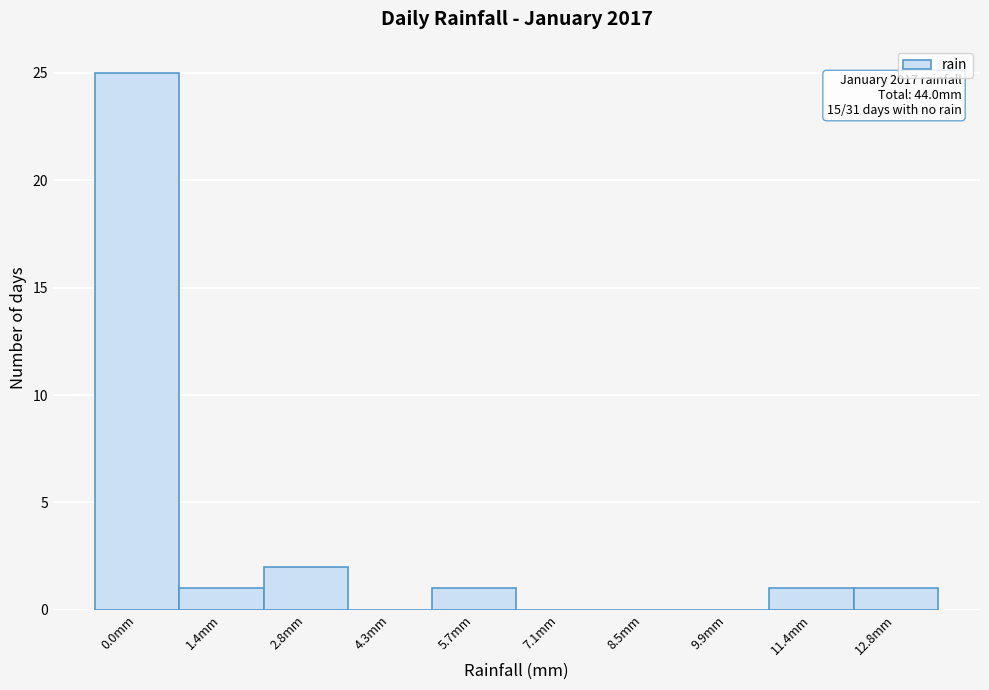

Reading left to right, what are all the values shown in this chart?

0.0mm=25	1.4mm=1	2.8mm=2	4.3mm=0	5.7mm=1	7.1mm=0	8.5mm=0	9.9mm=0	11.4mm=1	12.8mm=1